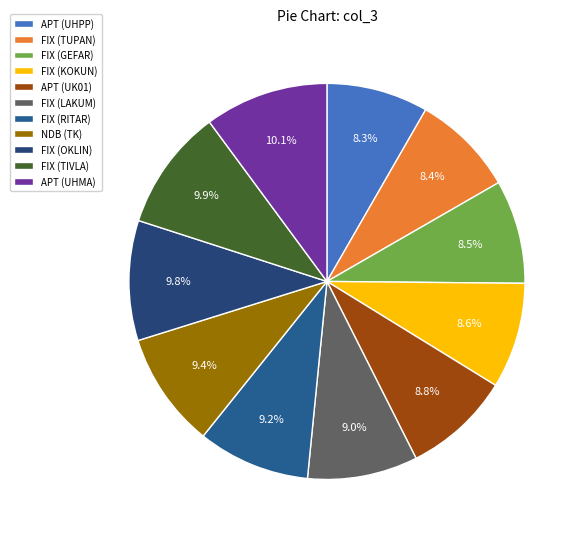

Is there a majority slice in this chart?

No